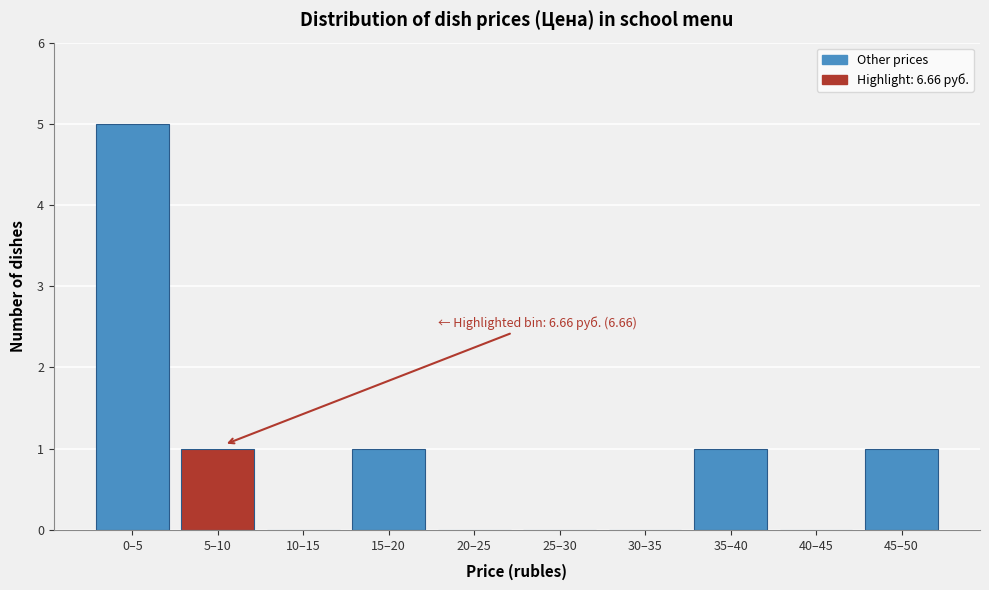

Reading left to right, list all the values displayed in this chart.

0–5=5	5–10=1	10–15=0	15–20=1	20–25=0	25–30=0	30–35=0	35–40=1	40–45=0	45–50=1